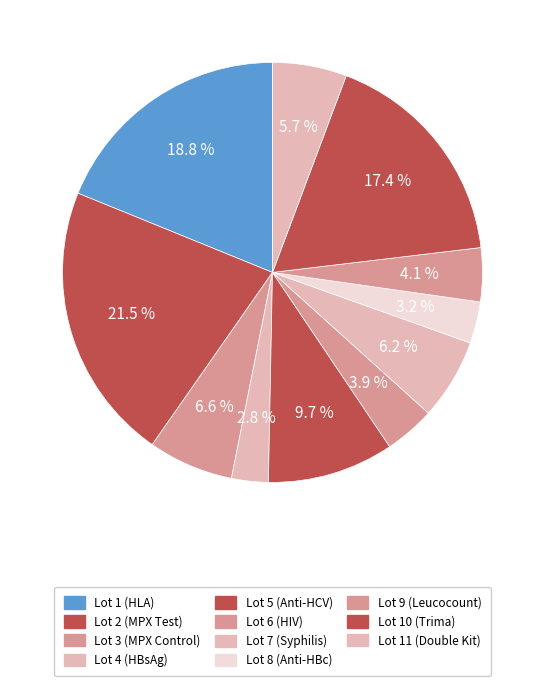

Is there any slice that represents more than half of the pie?

No